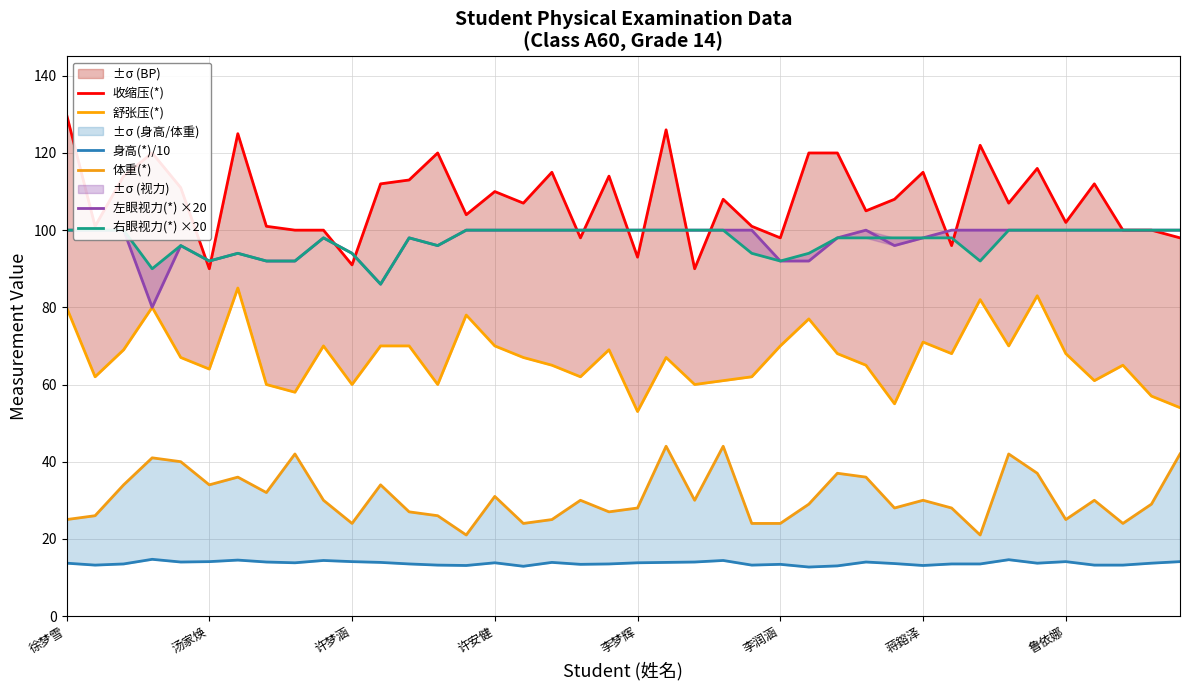

Count the number of data series in this chart.

6